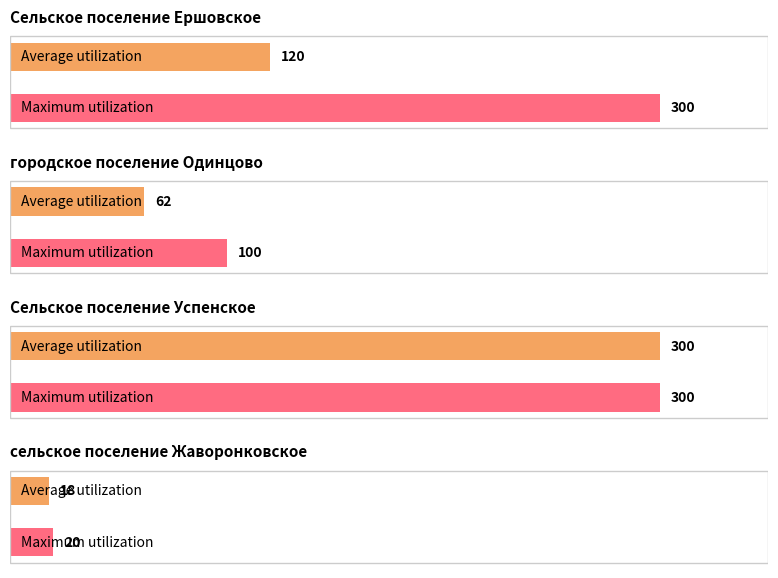

Are the bars grouped side by side (vs. stacked)?

Yes